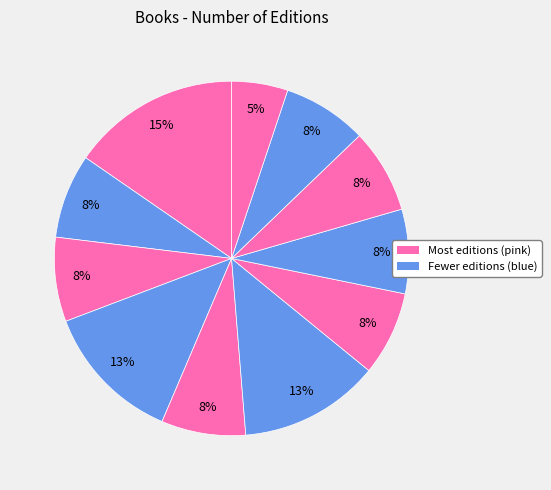

How many segments does this pie chart have?

11